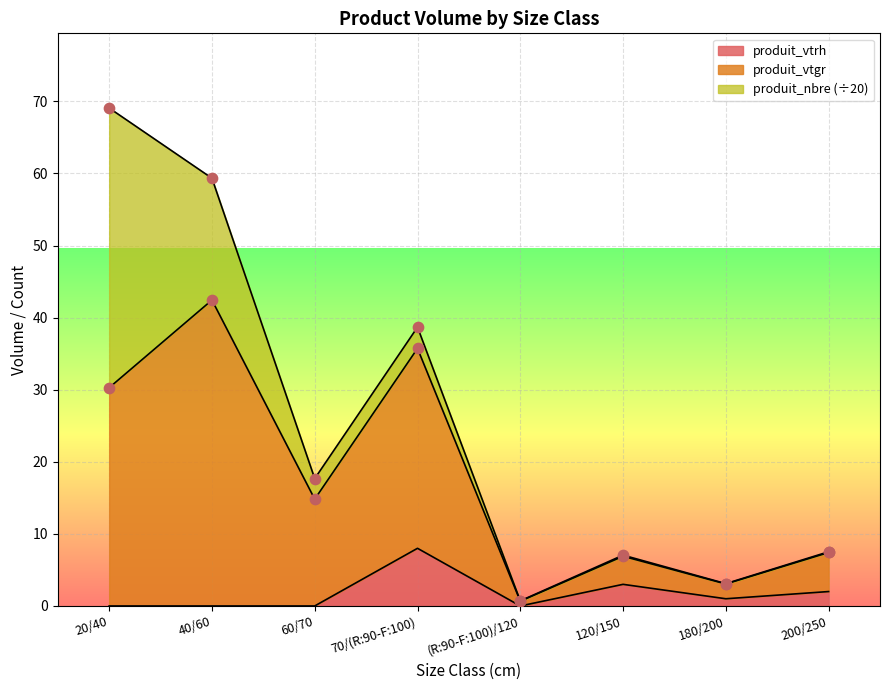

The produit_vtrh series shows 3 at 20/40. True or false?

False